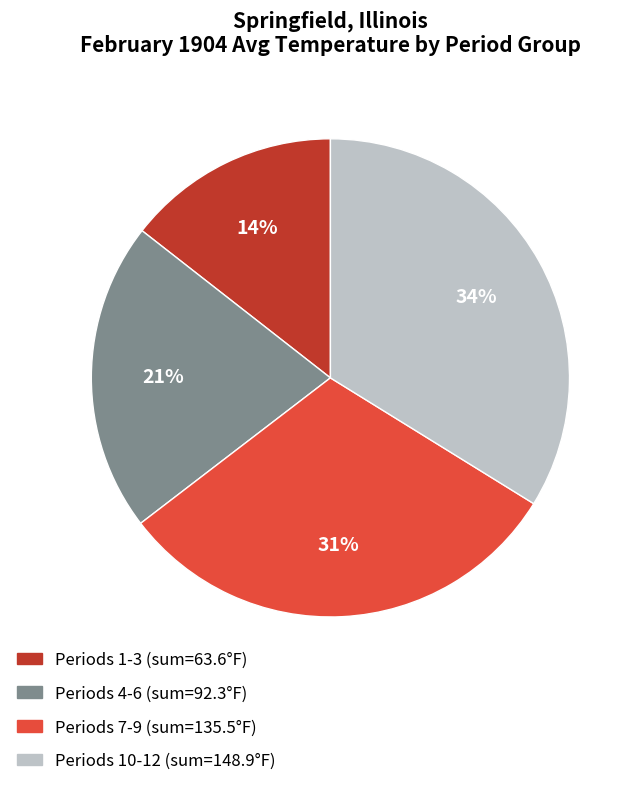

Does any single category account for the majority?

No